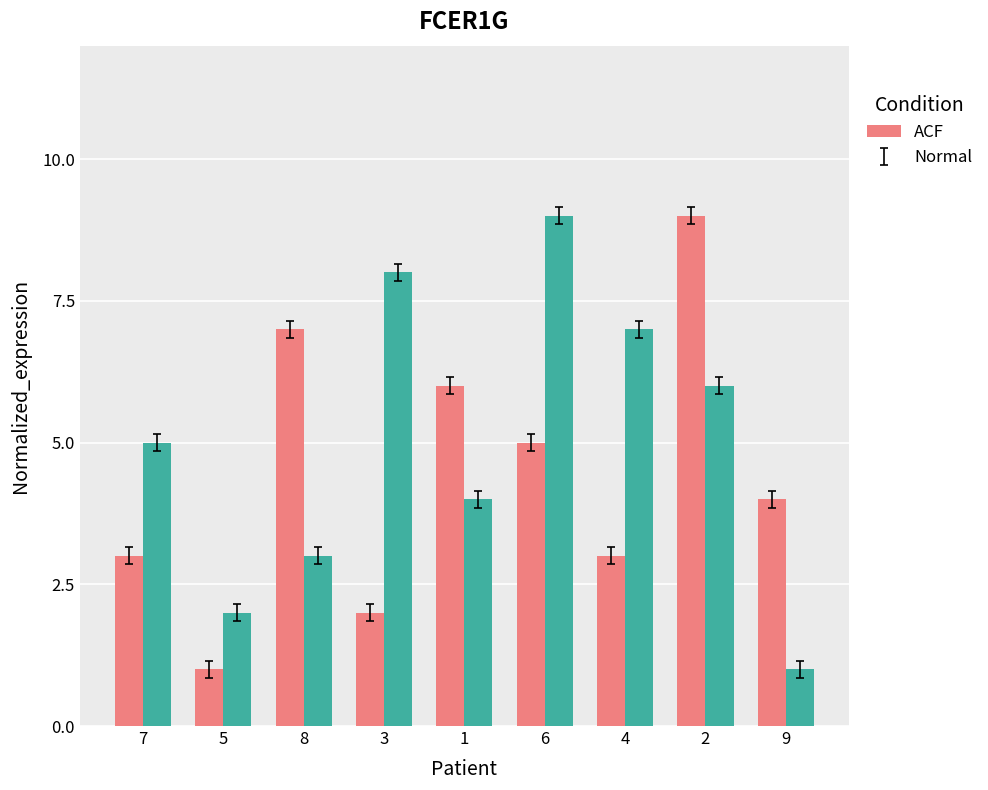

How many distinct data groups are displayed?

2